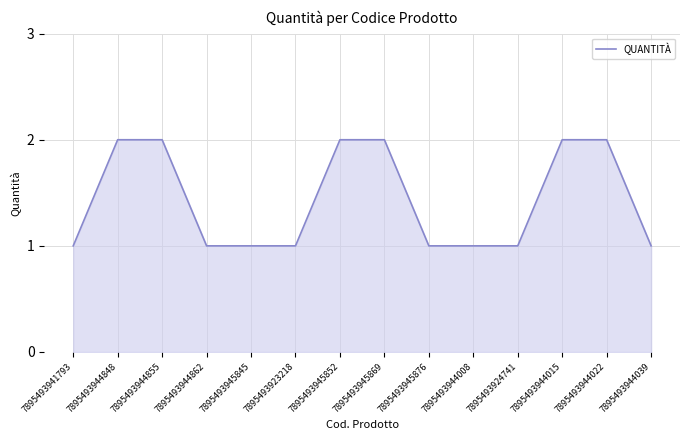

What is the sum of the values at 7895493944848 and 7895493945852?

4